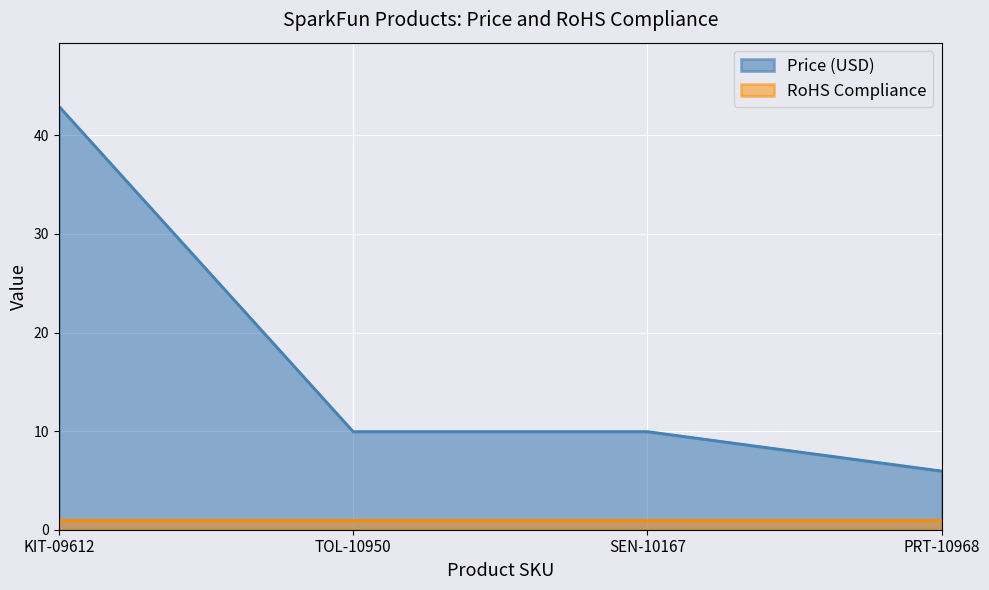

What is the sum of the values at SEN-10167 and TOL-10950?

19.9